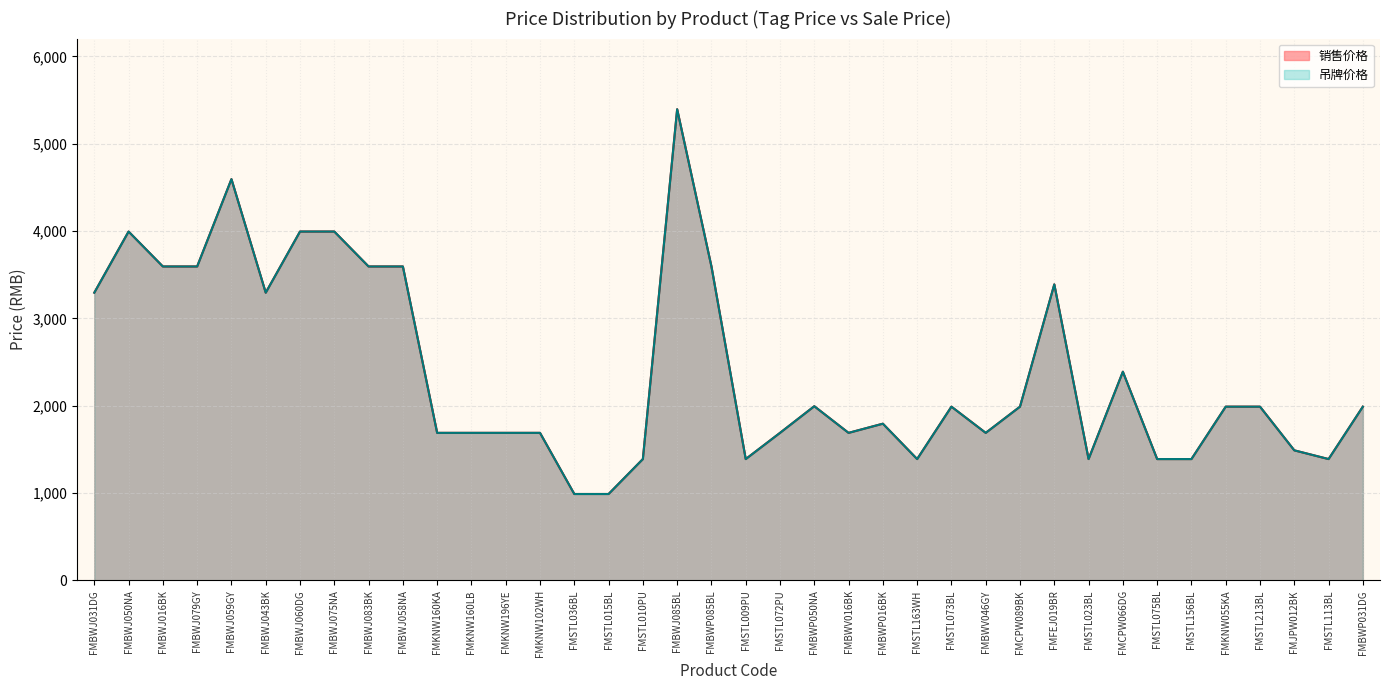

What is the smallest value displayed?

990